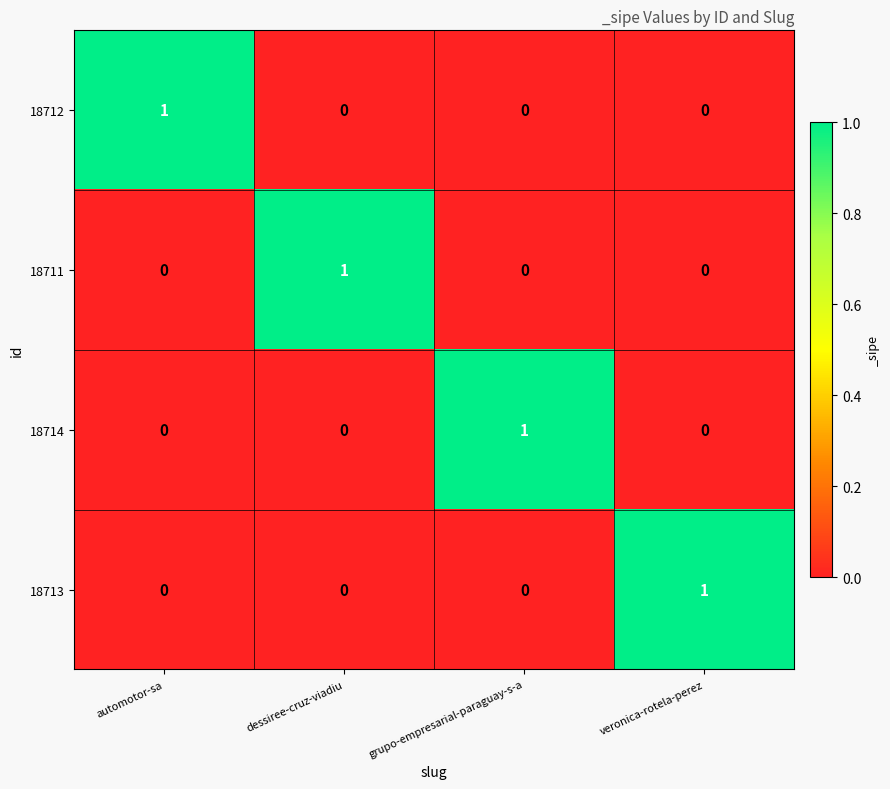

True or false: 18713 has a value of 1 at veronica-rotela-perez.

True